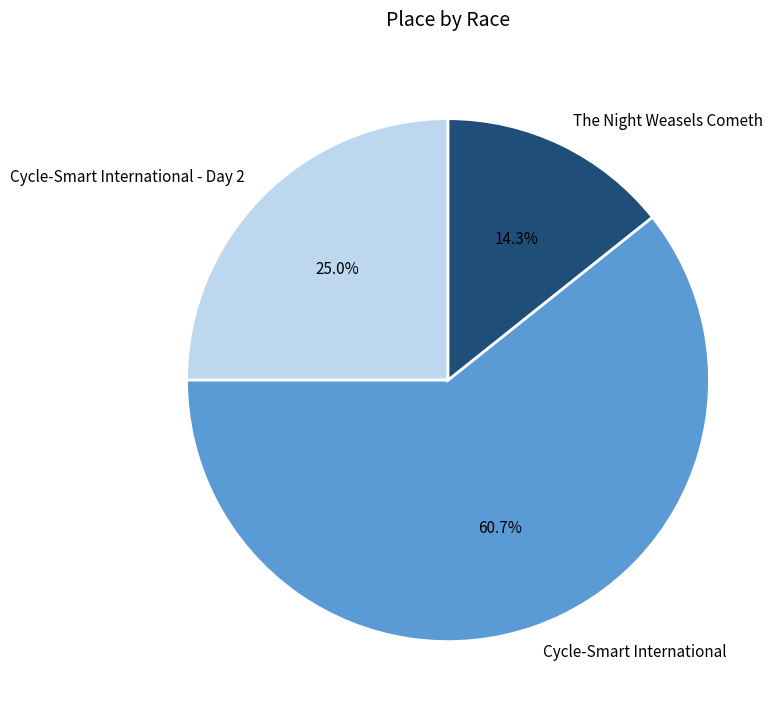

Rank the categories by value from lowest to highest.

The Night Weasels Cometh, Cycle-Smart International - Day 2, Cycle-Smart International